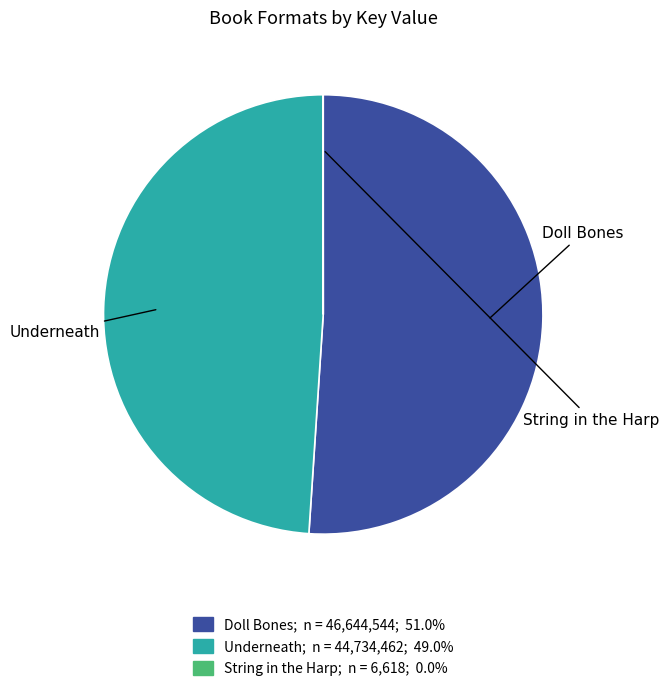

Is there a majority slice in this chart?

Yes